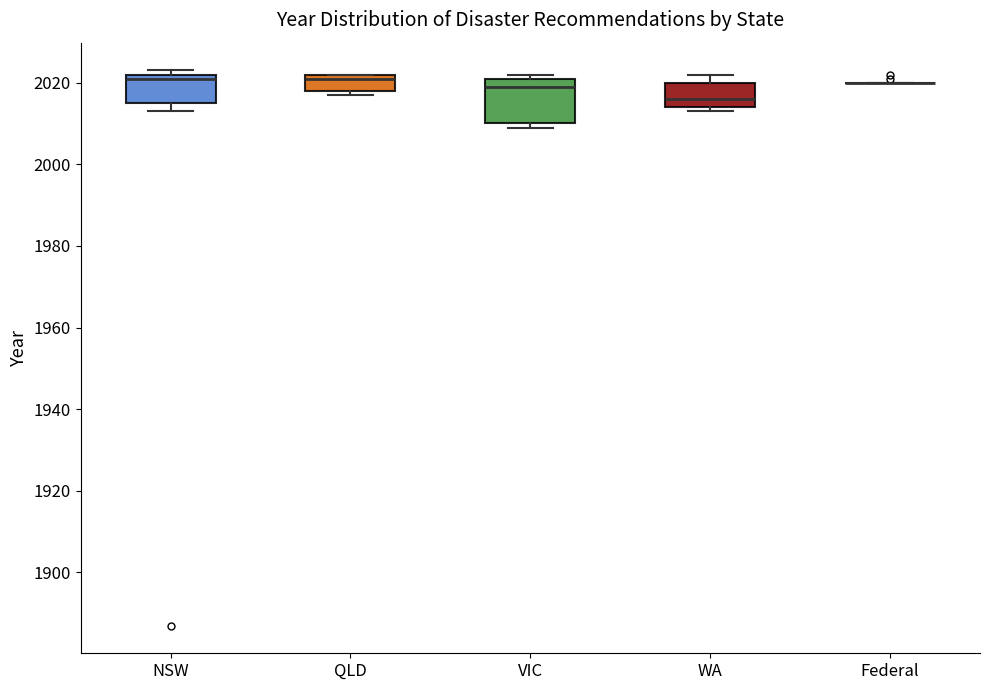

Which box is the tallest, from its lower edge to its upper edge?

VIC